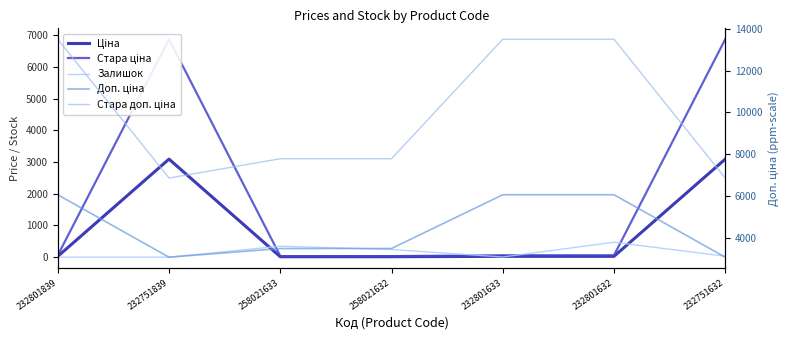

What is the minimum value for Ціна?

15.6